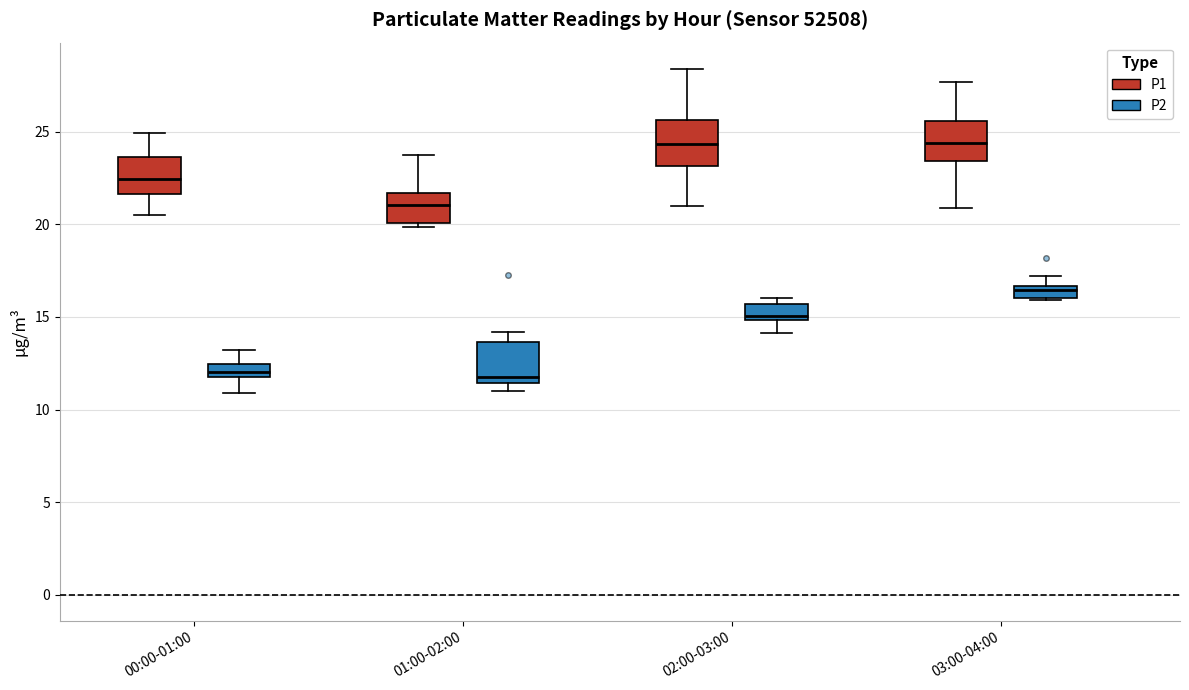

Where is the upper edge of the box for 03:00-04:00 (P1) on the y-axis? The values are not printed on the chart, so give them approximately, as read against the axis.

25.5